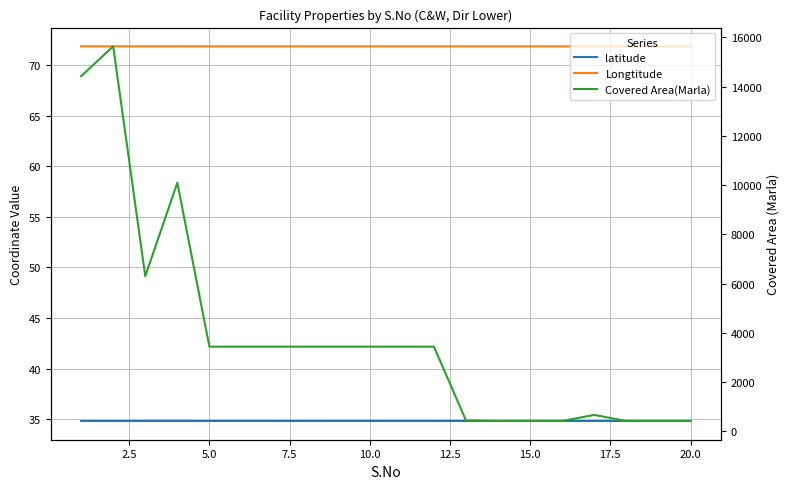

Reading left to right, transcribe all the data shown in this chart.

latitude: 34.8	34.8	34.8	34.8	34.8	34.8	34.8	34.8	34.8	34.8	34.8	34.8	34.8	34.8	34.8	34.8	34.8	34.8	34.8	34.8
Longtitude: 71.8	71.8	71.8	71.8	71.8	71.8	71.8	71.8	71.8	71.8	71.8	71.8	71.8	71.8	71.8	71.8	71.8	71.8	71.8	71.8
Covered Area(Marla): 14424.0	15638.0	6300.0	10096.0	3436.0	3436.0	3436.0	3436.0	3436.0	3436.0	3436.0	3436.0	437.0	416.0	416.0	416.0	663.0	416.0	416.0	416.0